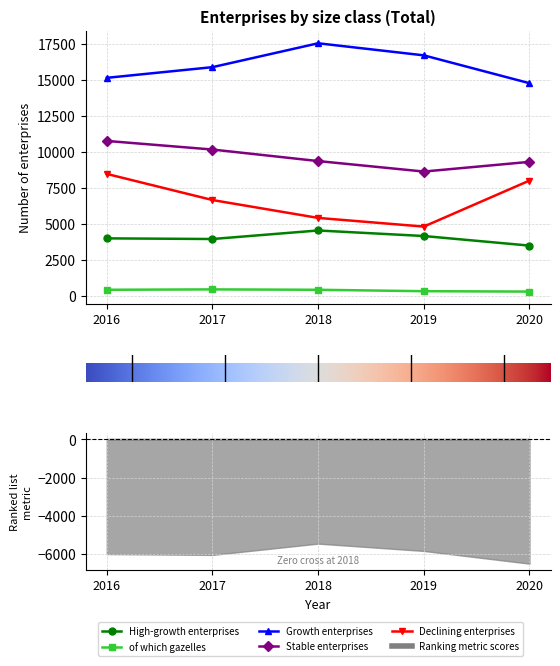

True or false: of which gazelles and Stable enterprises intersect in this chart.

False